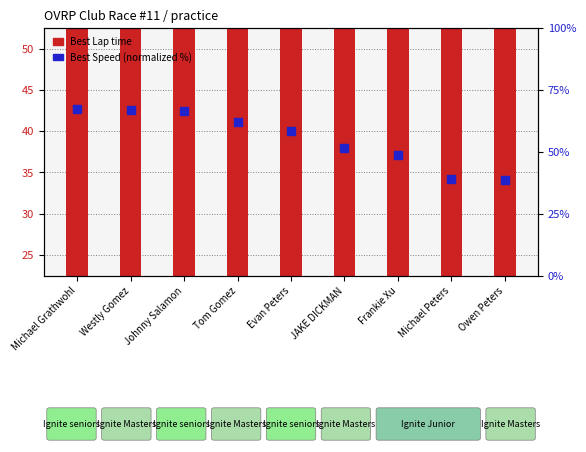

What is the ratio of the value at Owen Peters to the value at Michael Peters?

1.0